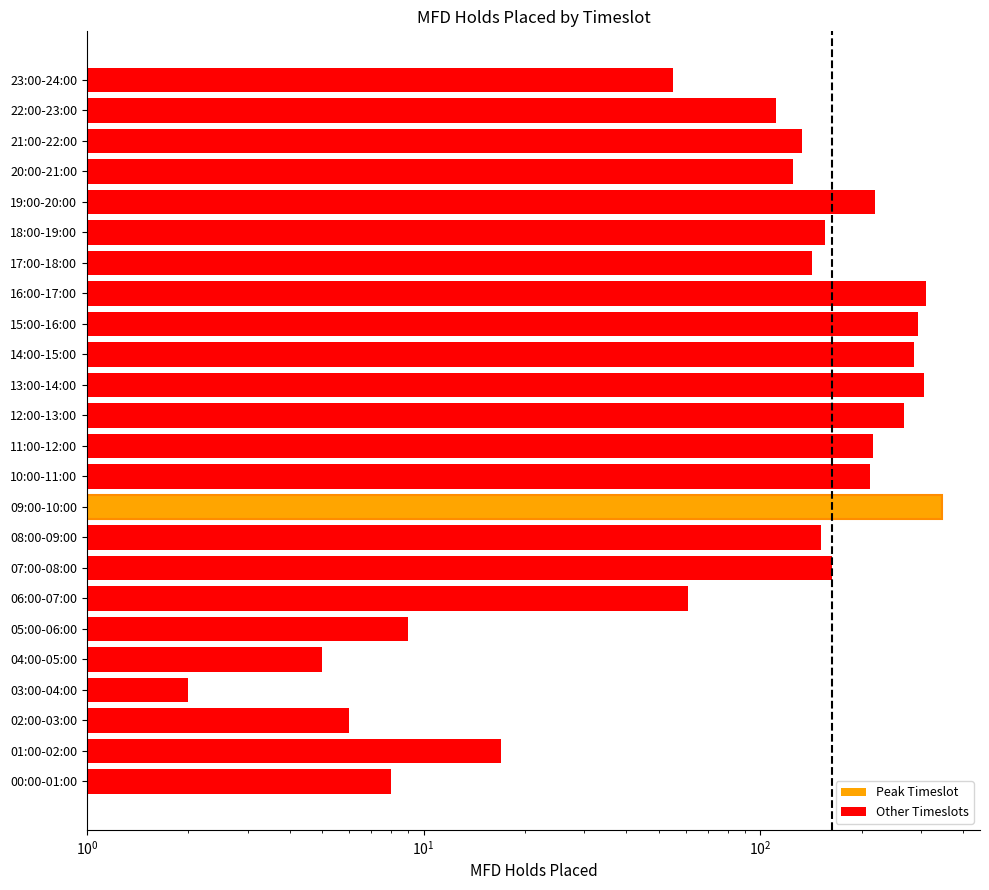

The chart shows a value of 107 at 06:00-07:00. True or false?

False